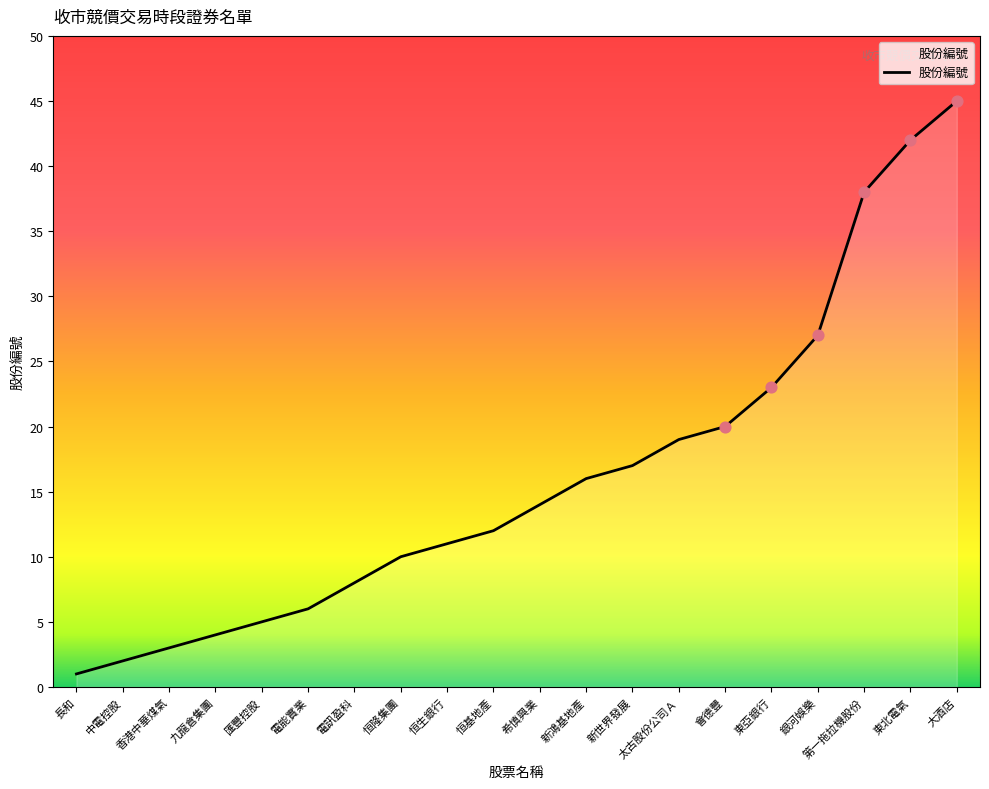

What is the change in value from 新世界發展 to 東亞銀行?

+6